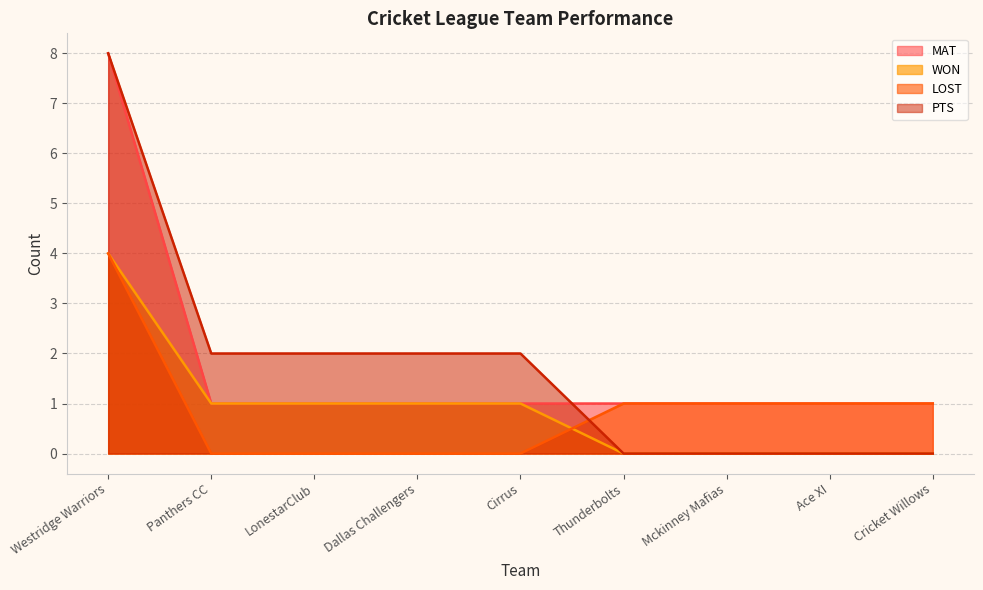

Rank the series by their maximum value, from lowest to highest.

WON, LOST, MAT, PTS